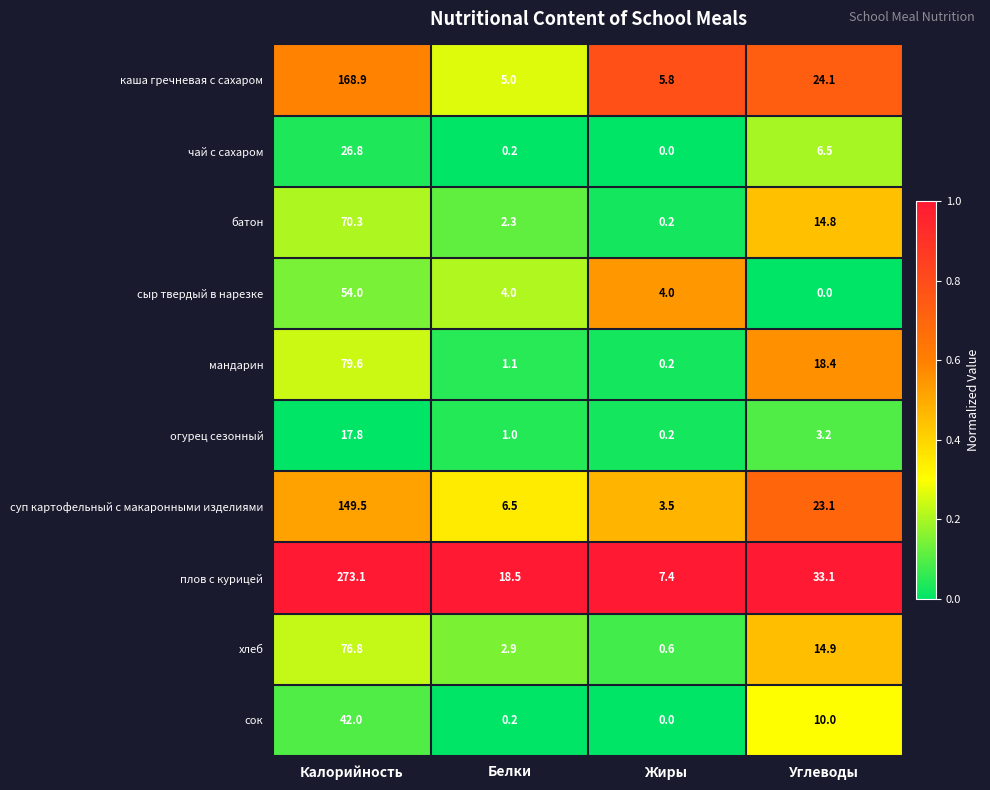

Which series has the largest total across all categories?

плов с курицей